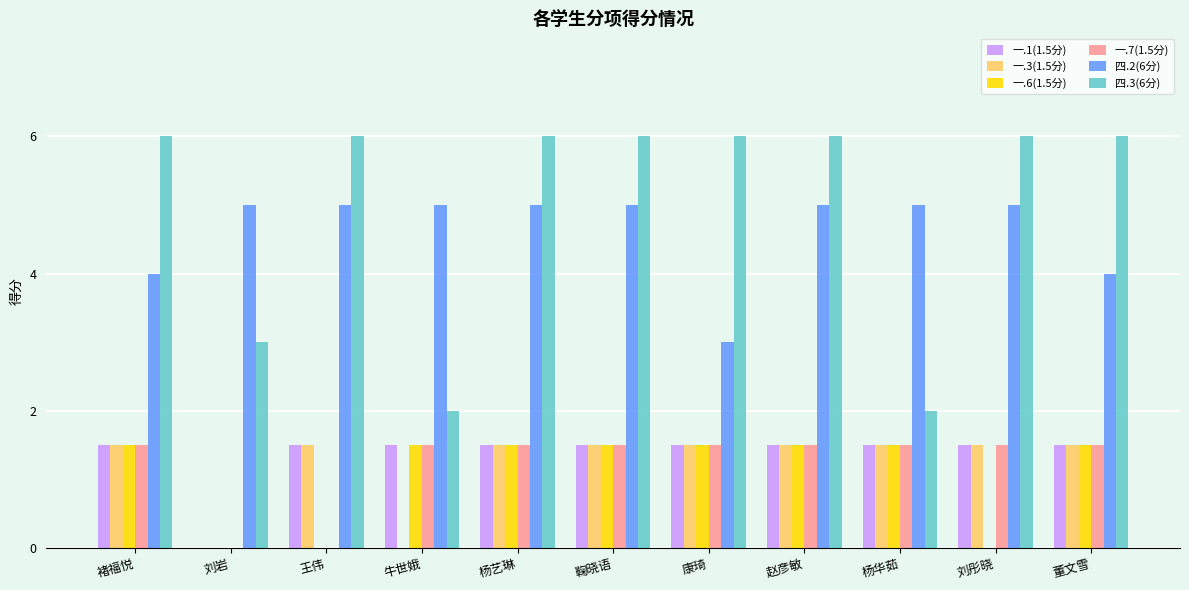

How many values in the 一.3(1.5分) series exceed 1?

9